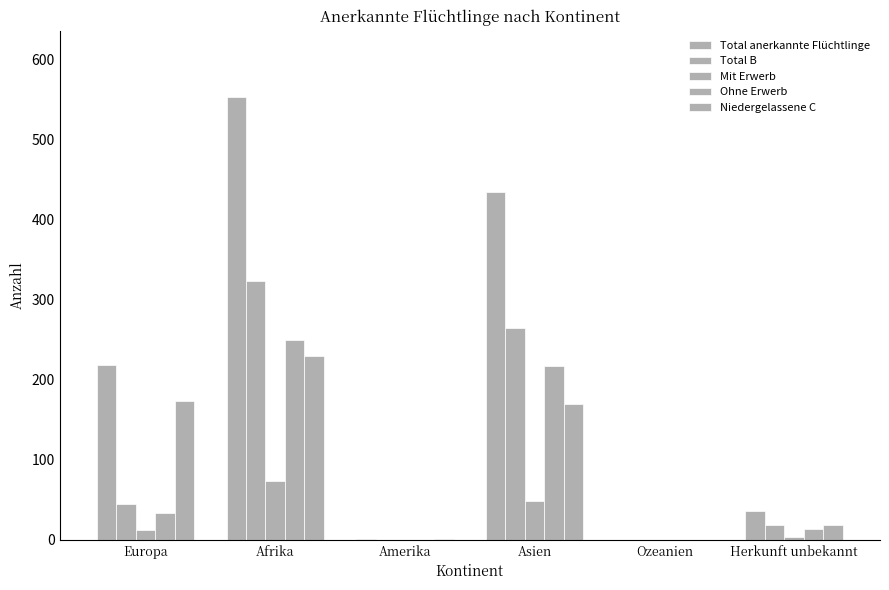

Between Europa and Afrika, which is larger?

Afrika